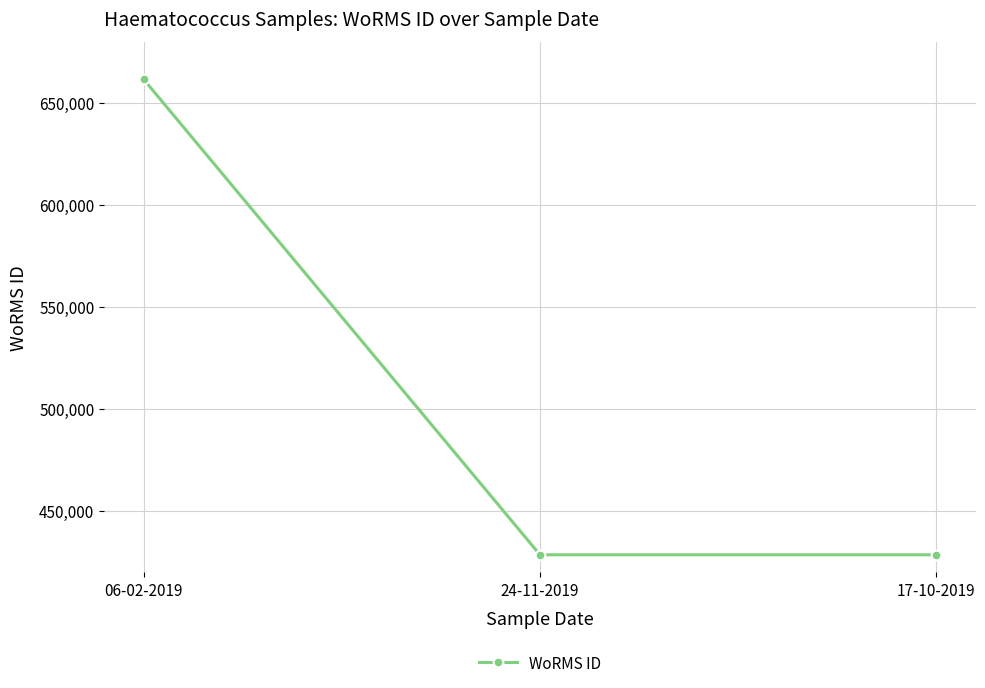

Is it true that the value at 24-11-2019 is 428522?

True